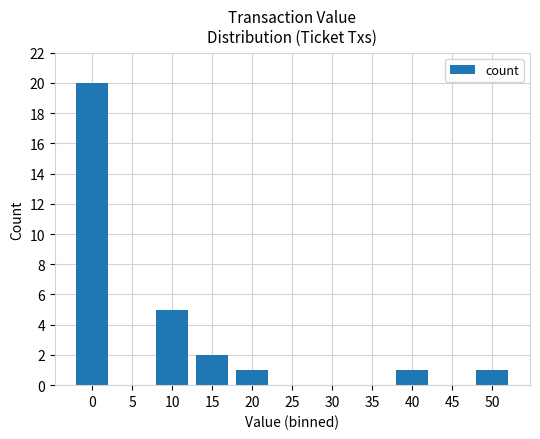

Count the number of categories in the chart.

11